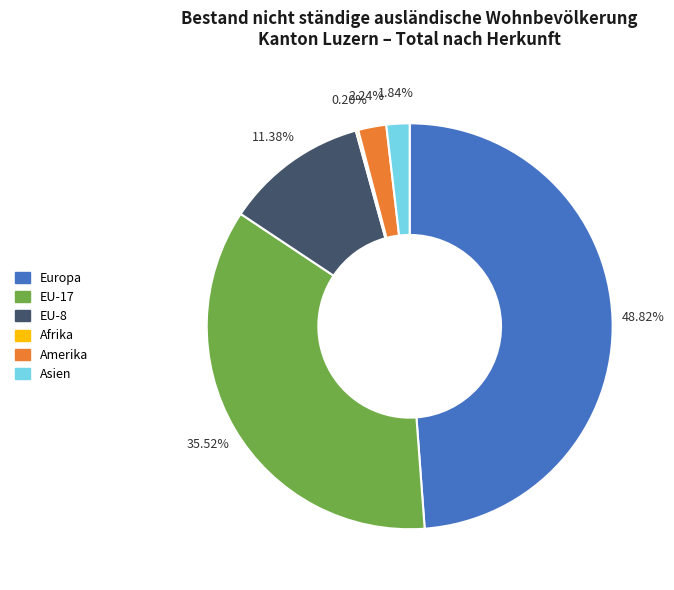

Approximately how many times larger is the value at EU-17 compared to EU-8?

3.1